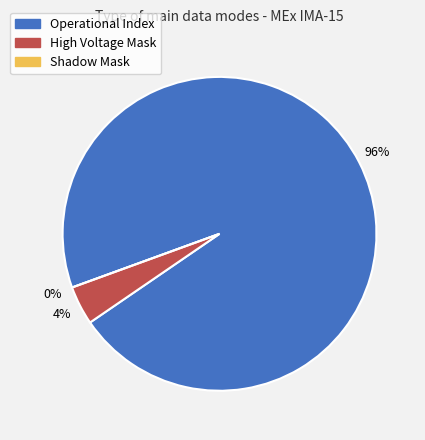

To the nearest percent, what portion does Operational Index represent?

96%